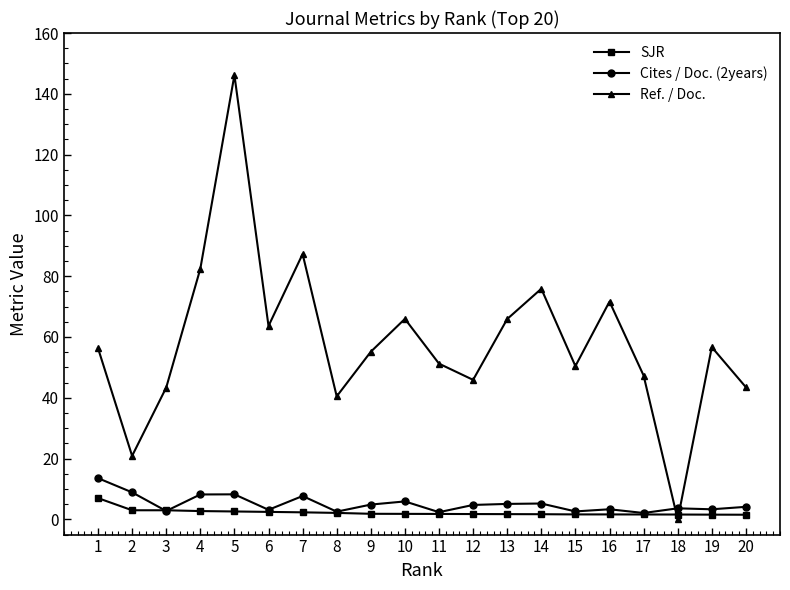

Which series changed the most between 10 and 12?

Ref. / Doc.